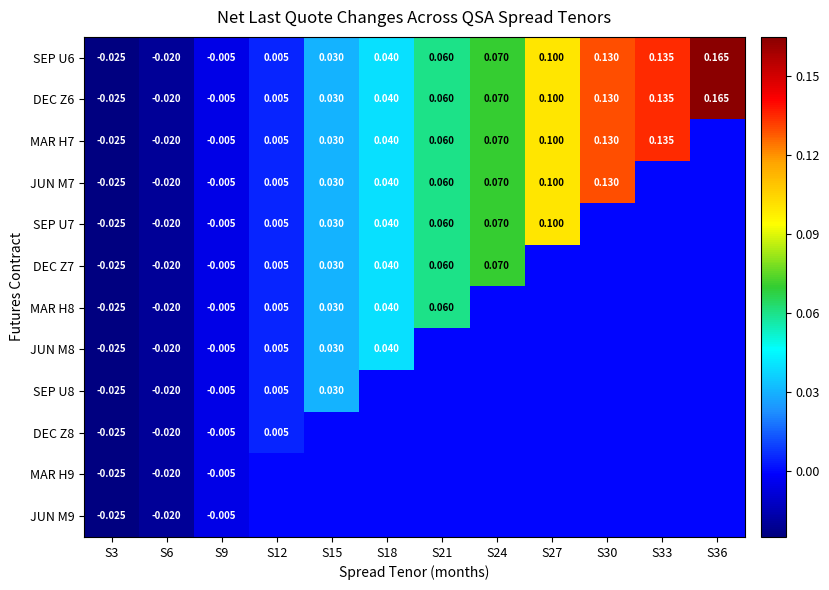

Between S9 and S6, which is larger?

S9